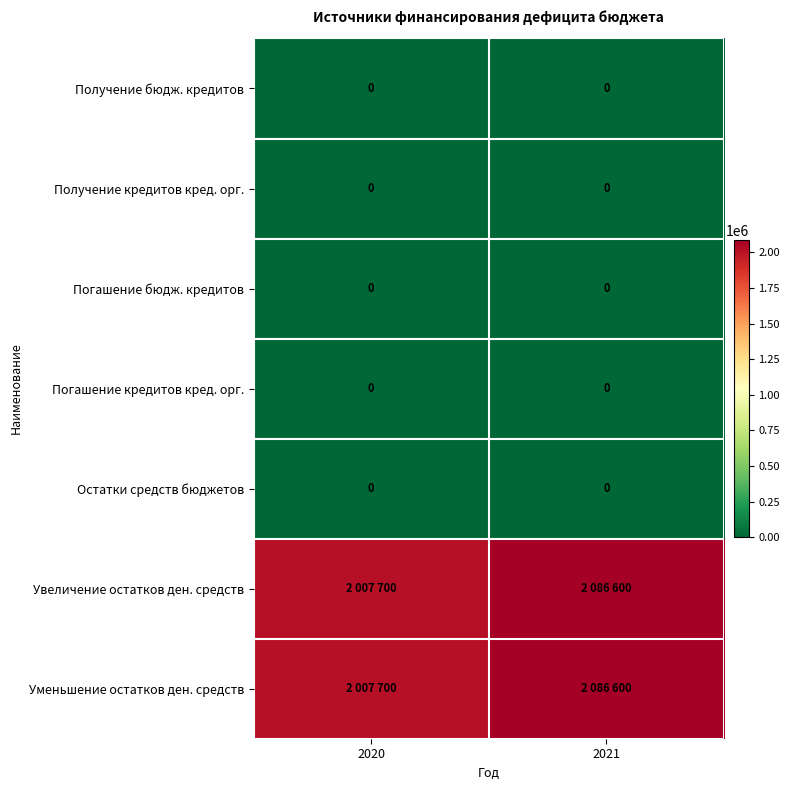

The value of Получение кредитов кред. орг. at 2020 is 0. True or false?

True